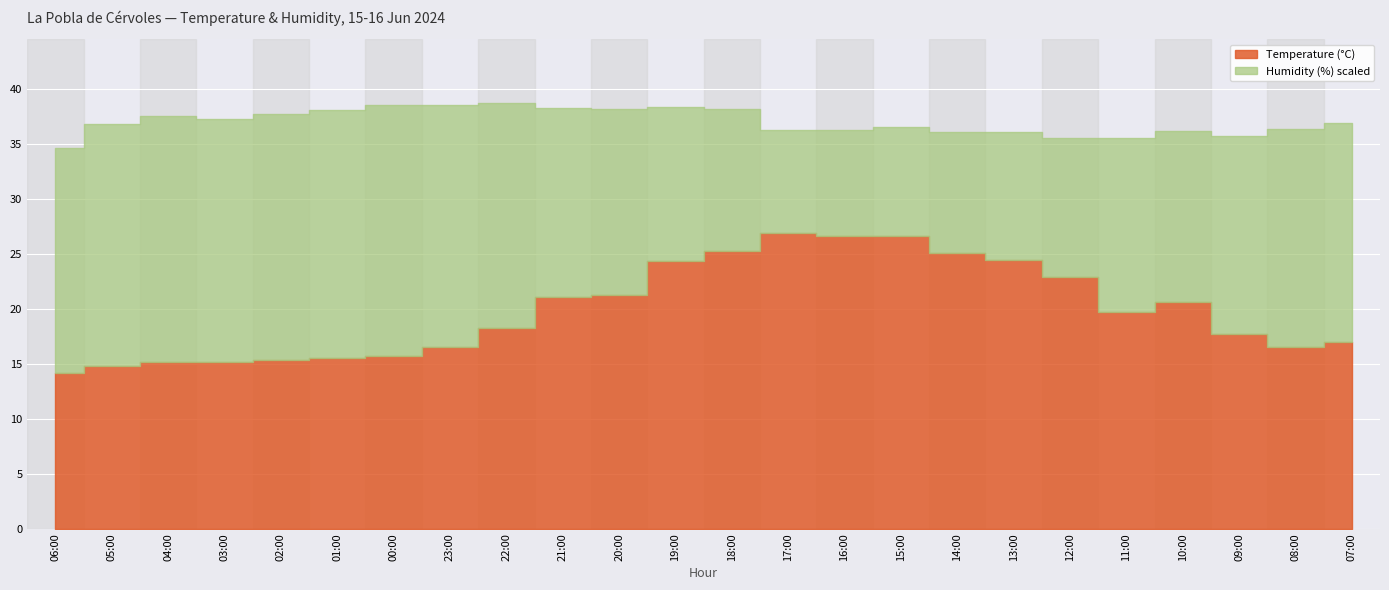

True or false: Temperature (°C) and Humidity (%) cross at least once.

False